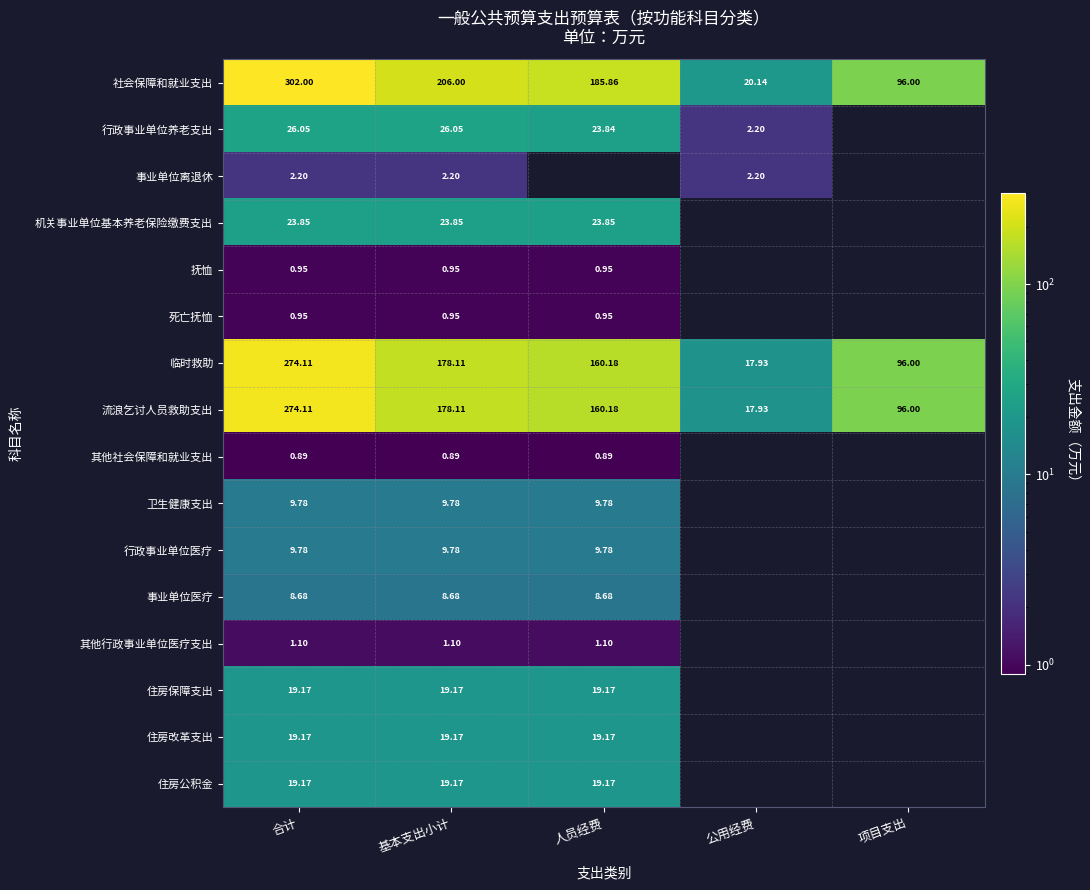

What is the maximum value shown in the chart?

302.0